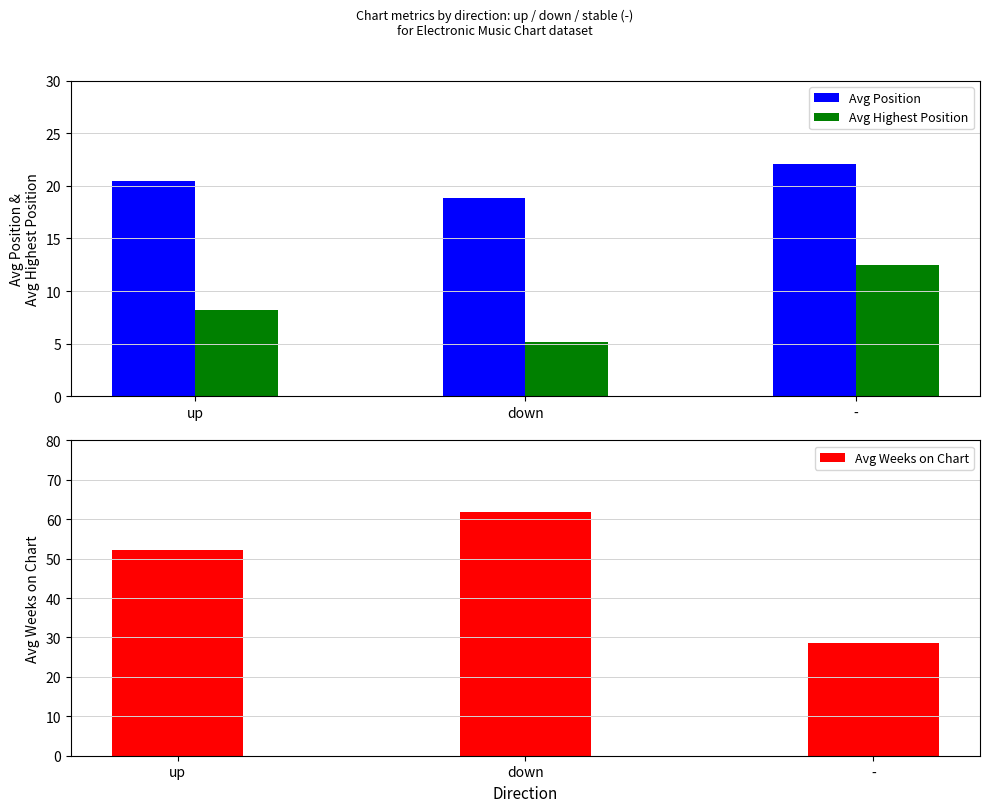

Reading left to right, extract all data points from this chart.

Avg Position: 20.5	18.9	22.1
Avg Highest Position: 8.2	5.1	12.4
Avg Weeks on Chart: 52.3	61.7	28.5